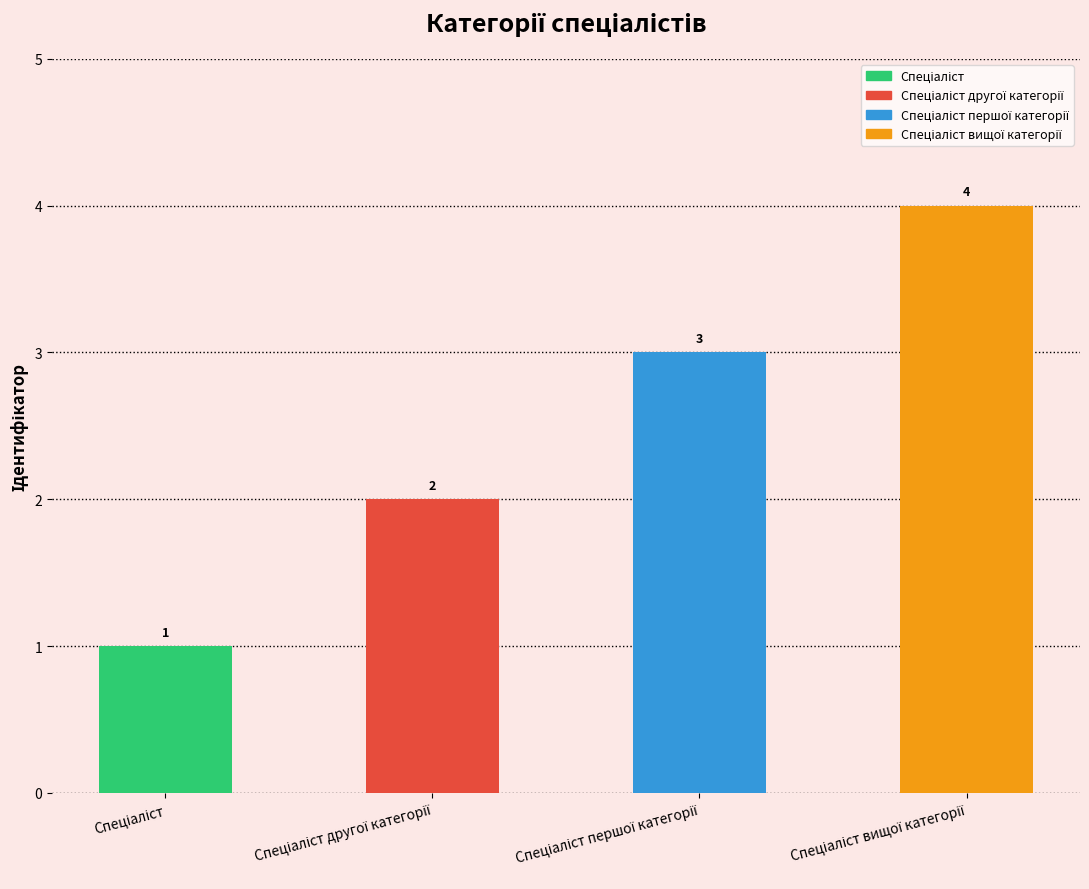

What is the maximum value shown in the chart?

4